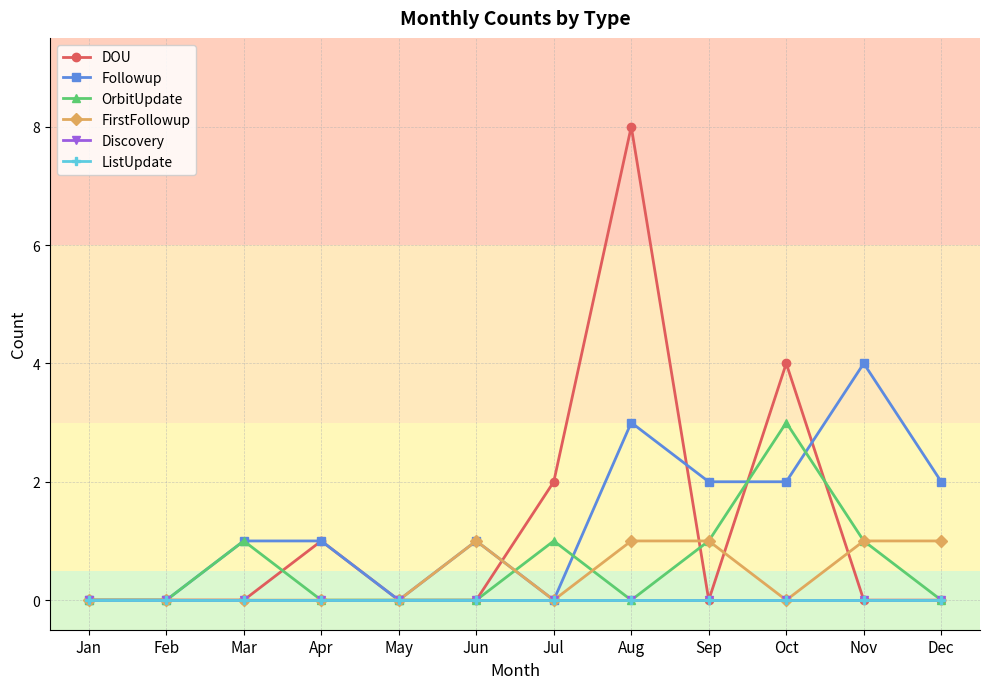

How many lines are shown in the chart?

6